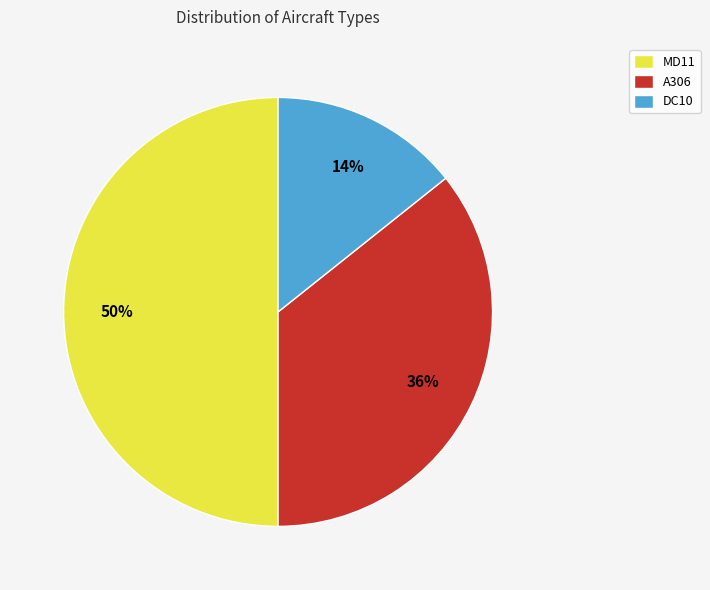

To the nearest percent, what portion does DC10 represent?

14%